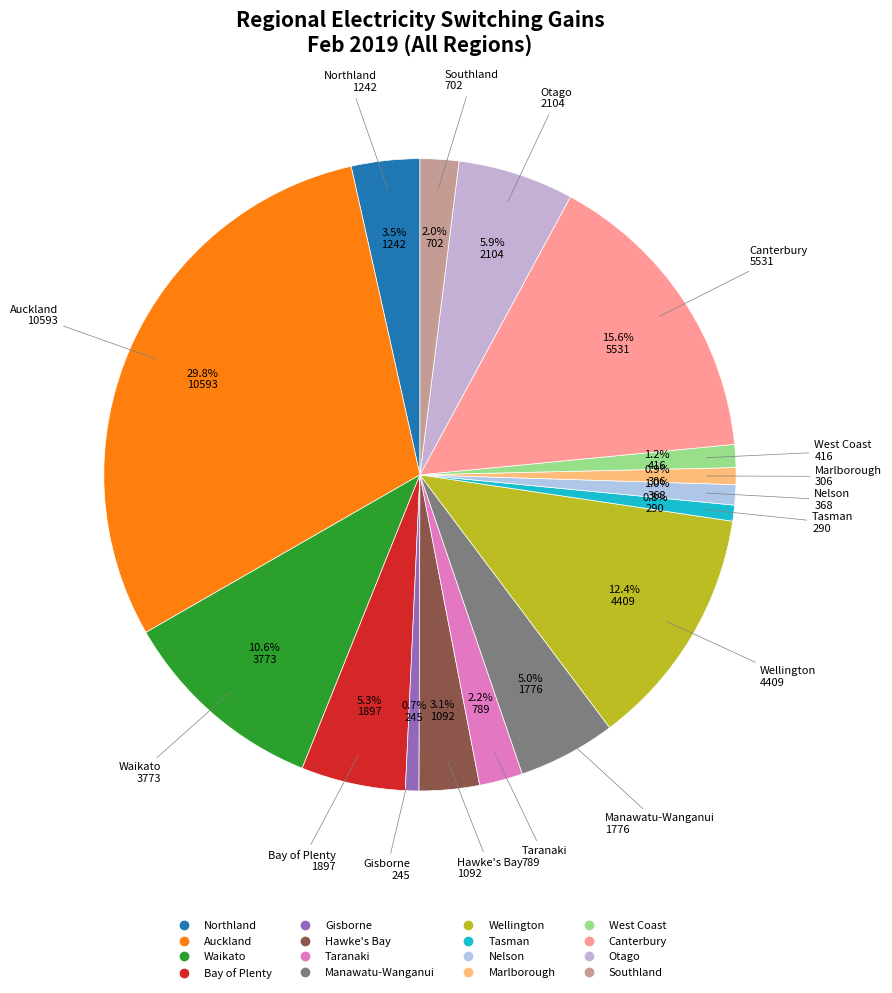

How many segments does this pie chart have?

16